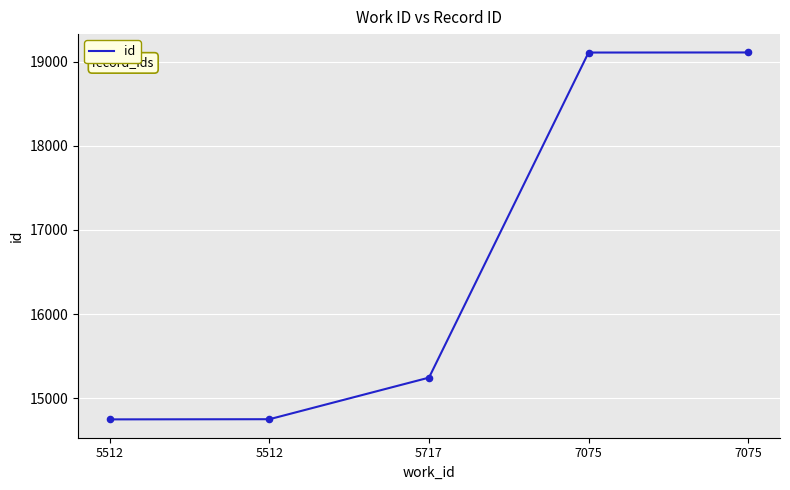

What is the change in value from 5512 to 7075?

+4356